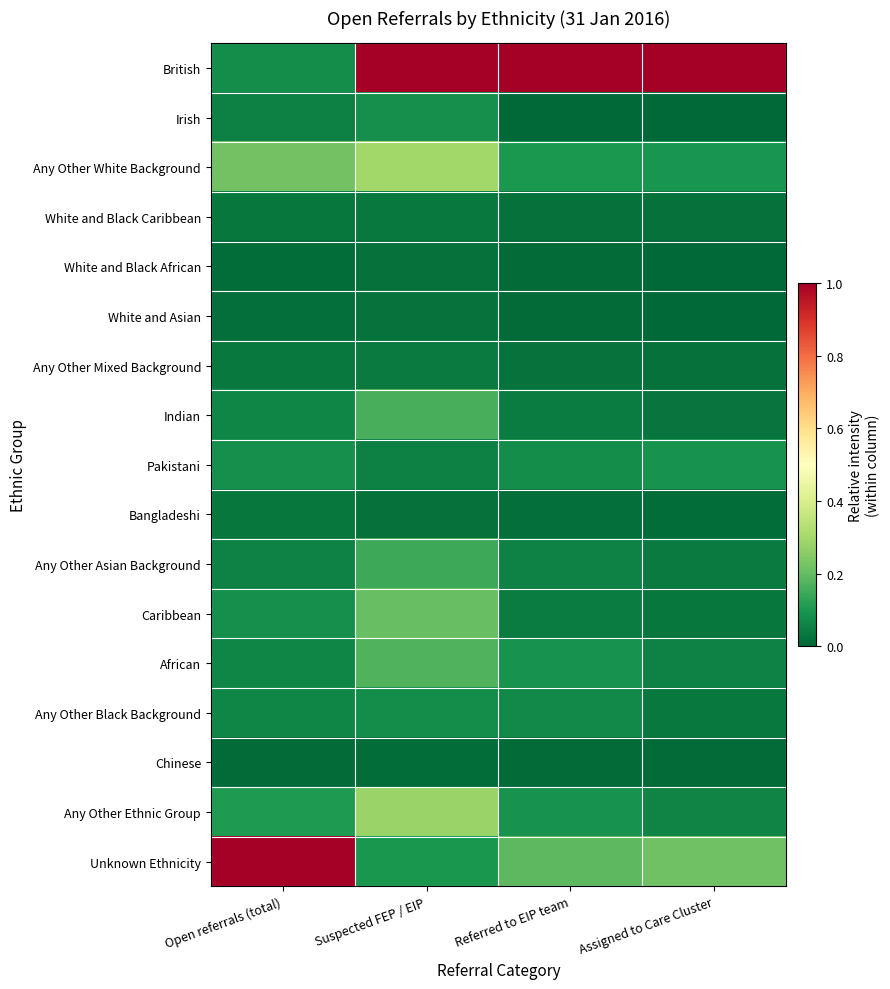

Reading right to left, transcribe all the data shown in this chart.

British: Assigned to Care Cluster=1.0	Referred to EIP team=1.0	Suspected FEP / EIP=1.0	Open referrals (total)=0.1
Irish: Assigned to Care Cluster=0.0	Referred to EIP team=0.0	Suspected FEP / EIP=0.1	Open referrals (total)=0.1
Any Other White Background: Assigned to Care Cluster=0.1	Referred to EIP team=0.1	Suspected FEP / EIP=0.3	Open referrals (total)=0.2
White and Black Caribbean: Assigned to Care Cluster=0.0	Referred to EIP team=0.0	Suspected FEP / EIP=0.0	Open referrals (total)=0.0
White and Black African: Assigned to Care Cluster=0.0	Referred to EIP team=0.0	Suspected FEP / EIP=0.0	Open referrals (total)=0.0
White and Asian: Assigned to Care Cluster=0.0	Referred to EIP team=0.0	Suspected FEP / EIP=0.0	Open referrals (total)=0.0
Any Other Mixed Background: Assigned to Care Cluster=0.0	Referred to EIP team=0.0	Suspected FEP / EIP=0.0	Open referrals (total)=0.0
Indian: Assigned to Care Cluster=0.0	Referred to EIP team=0.0	Suspected FEP / EIP=0.2	Open referrals (total)=0.1
Pakistani: Assigned to Care Cluster=0.1	Referred to EIP team=0.1	Suspected FEP / EIP=0.1	Open referrals (total)=0.1
Bangladeshi: Assigned to Care Cluster=0.0	Referred to EIP team=0.0	Suspected FEP / EIP=0.0	Open referrals (total)=0.0
Any Other Asian Background: Assigned to Care Cluster=0.0	Referred to EIP team=0.1	Suspected FEP / EIP=0.1	Open referrals (total)=0.1
Caribbean: Assigned to Care Cluster=0.0	Referred to EIP team=0.0	Suspected FEP / EIP=0.2	Open referrals (total)=0.1
African: Assigned to Care Cluster=0.1	Referred to EIP team=0.1	Suspected FEP / EIP=0.2	Open referrals (total)=0.1
Any Other Black Background: Assigned to Care Cluster=0.0	Referred to EIP team=0.1	Suspected FEP / EIP=0.1	Open referrals (total)=0.1
Chinese: Assigned to Care Cluster=0.0	Referred to EIP team=0.0	Suspected FEP / EIP=0.0	Open referrals (total)=0.0
Any Other Ethnic Group: Assigned to Care Cluster=0.1	Referred to EIP team=0.1	Suspected FEP / EIP=0.3	Open referrals (total)=0.1
Unknown Ethnicity: Assigned to Care Cluster=0.2	Referred to EIP team=0.2	Suspected FEP / EIP=0.1	Open referrals (total)=1.0